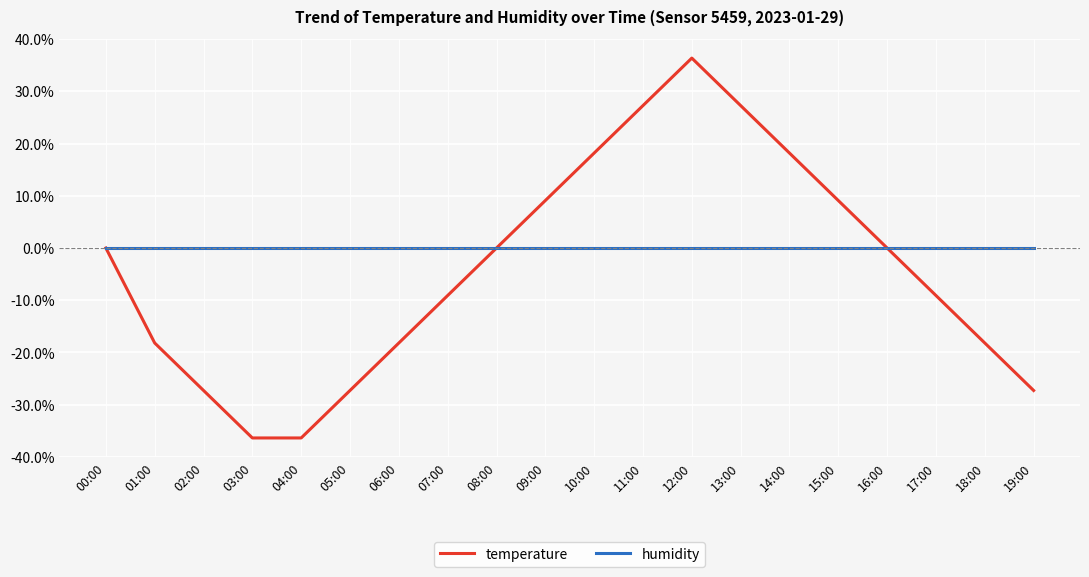

True or false: humidity has a value of 0.0 at 09:00.

True